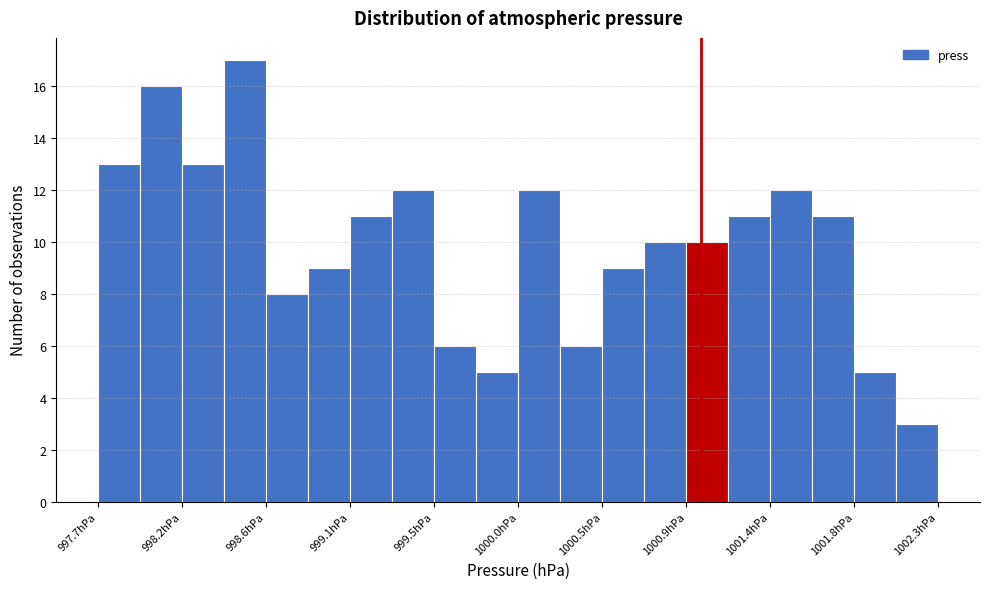

How tall is the bar that spans 997.70 to 997.93 on the x-axis? Neither the bar edges nor the heights are printed on the chart, so give them approximately, as read against the axes.

13